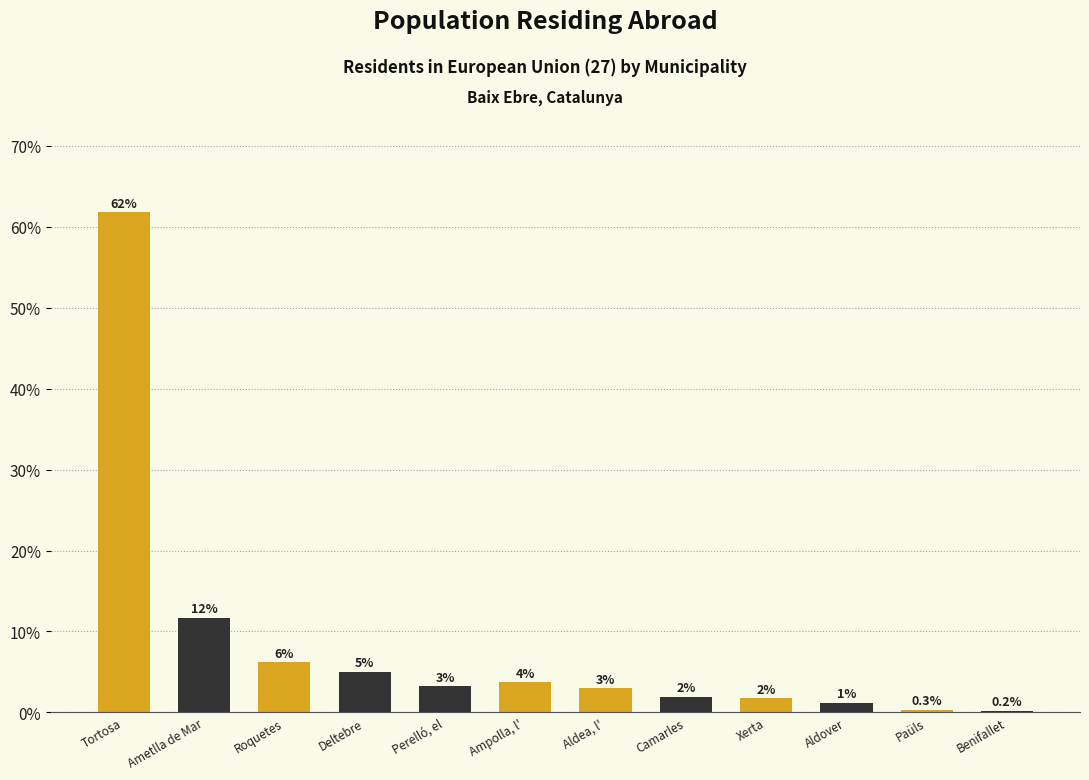

Is it true that the value at Ametlla de Mar is 11.7?

True